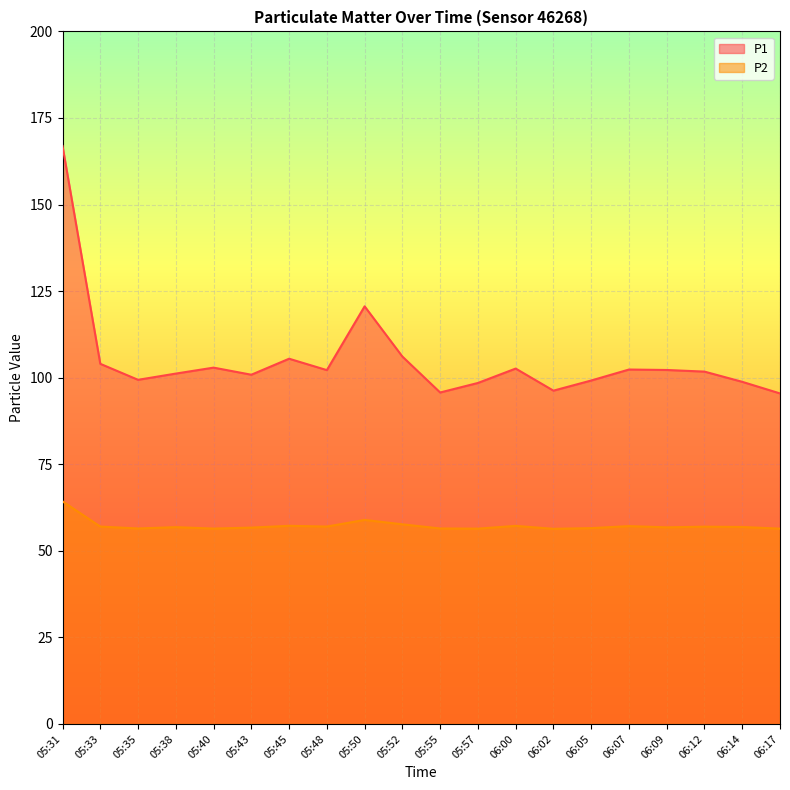

Reading left to right, what are all the values shown in this chart?

P1: 05:31=166.9	05:33=104.0	05:35=99.4	05:38=101.2	05:40=102.9	05:43=100.8	05:45=105.5	05:48=102.2	05:50=120.6	05:52=106.1	05:55=95.7	05:57=98.5	06:00=102.6	06:02=96.2	06:05=99.2	06:07=102.3	06:09=102.2	06:12=101.8	06:14=98.8	06:17=95.5
P2: 05:31=64.3	05:33=57.0	05:35=56.5	05:38=56.8	05:40=56.4	05:43=56.7	05:45=57.2	05:48=57.0	05:50=58.9	05:52=57.6	05:55=56.5	05:57=56.4	06:00=57.2	06:02=56.4	06:05=56.5	06:07=57.1	06:09=56.8	06:12=57.0	06:14=56.9	06:17=56.4